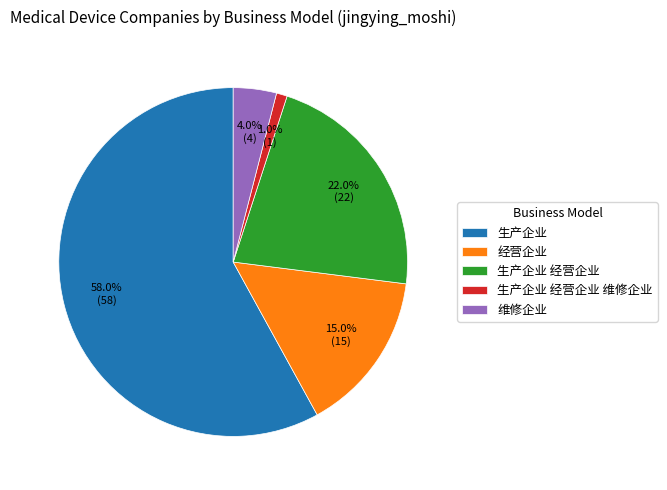

How many segments does this pie chart have?

5